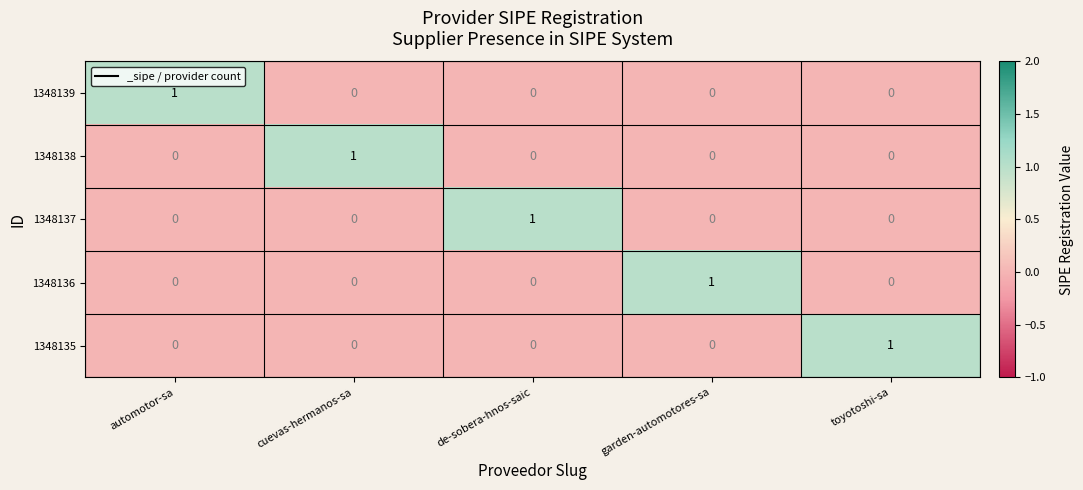

At how many categories does at least one series exceed 0?

5